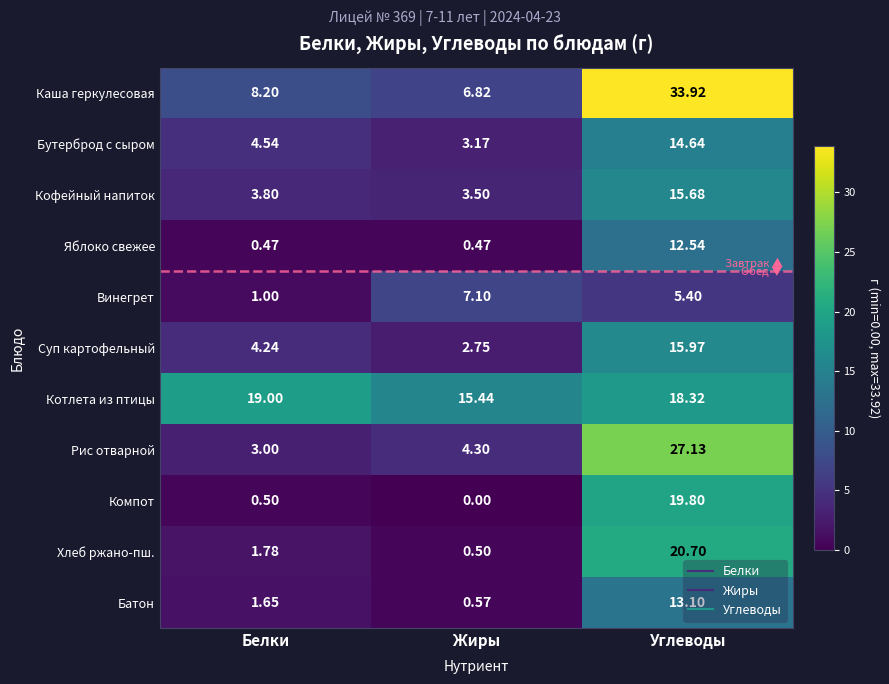

Between Белки and Жиры, which series saw the biggest shift?

Винегрет